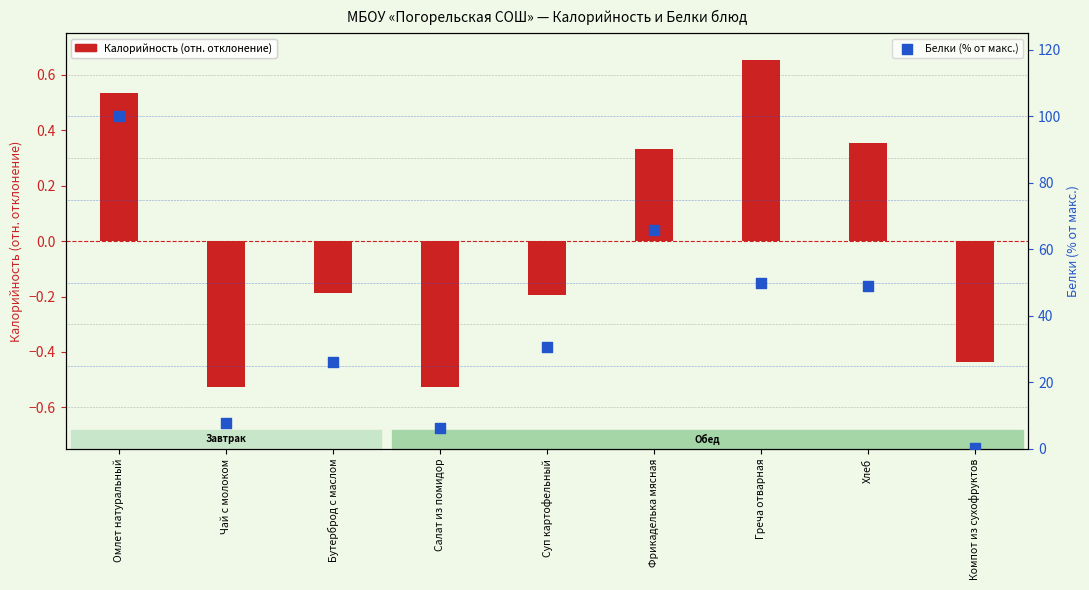

Which series contains the highest Y value?

Белки (% от макс.)